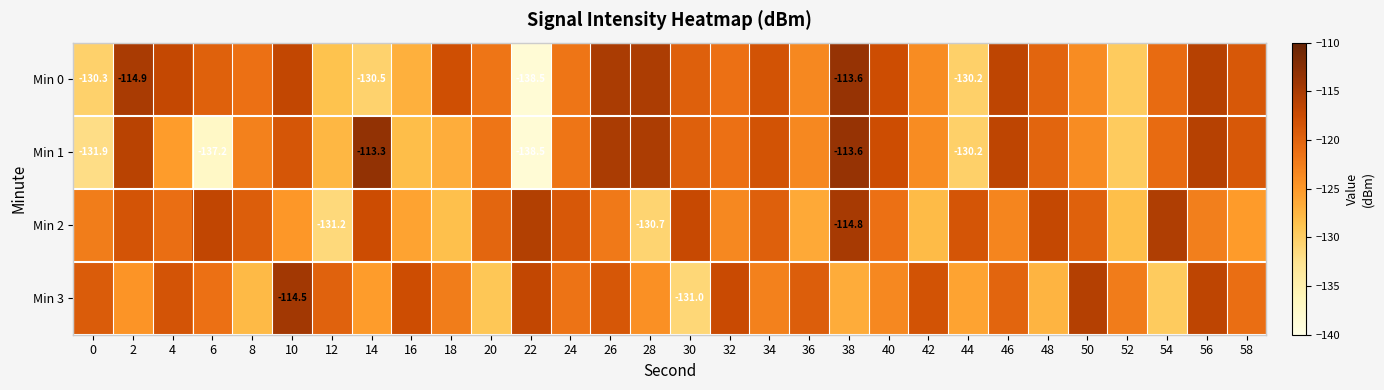

Which series changed the most between 12 and 54?

Min 2